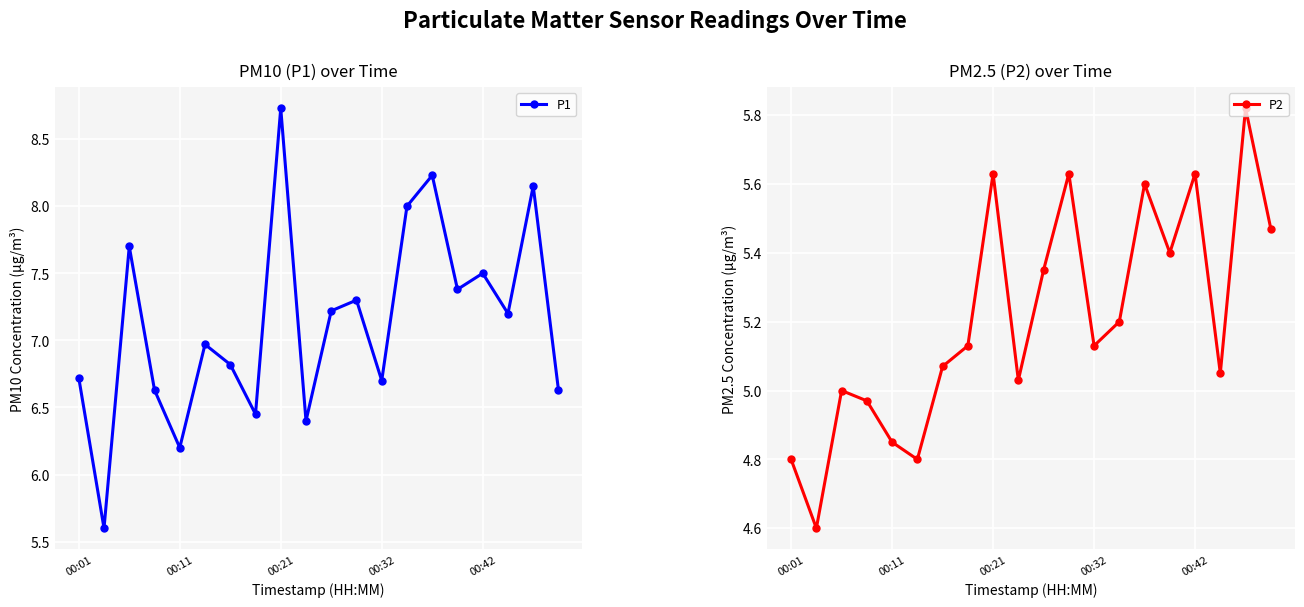

True or false: P1 and P2 cross at least once.

False